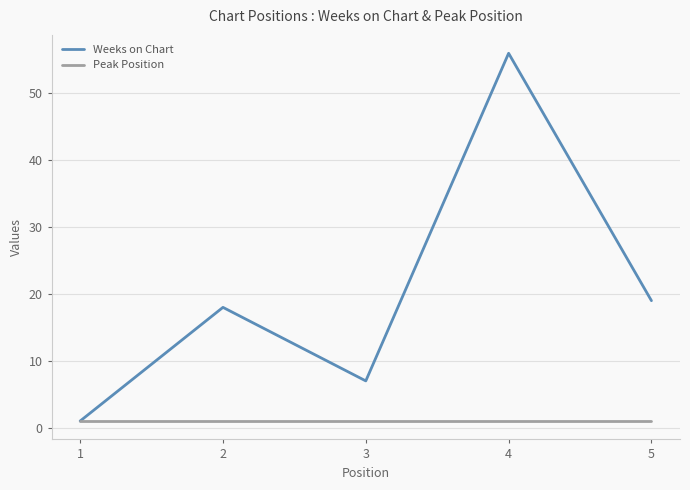

The value of Weeks on Chart at 5 is 19. True or false?

True